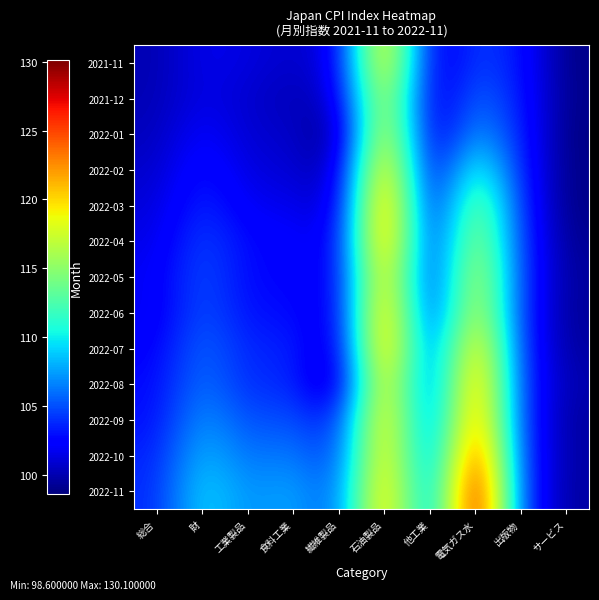

What is the spread (max minus min) of values at 総合?

3.8